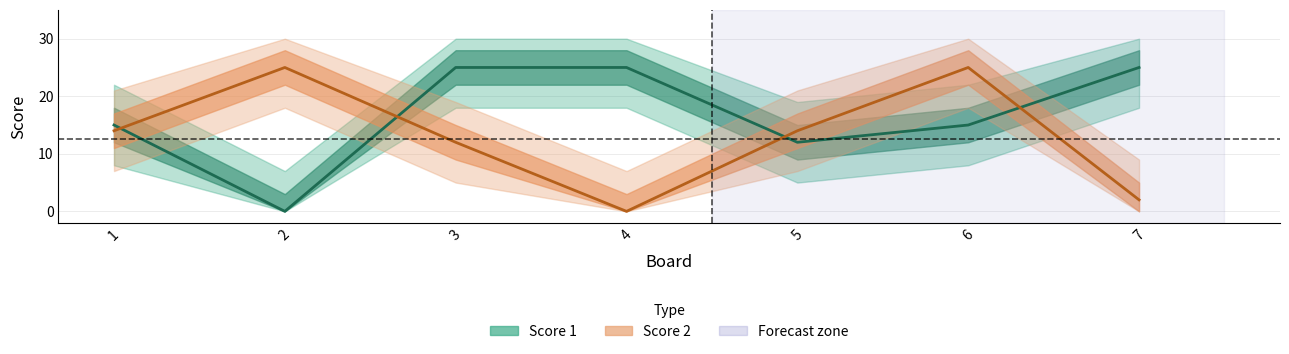

How many series are shown in this chart?

2